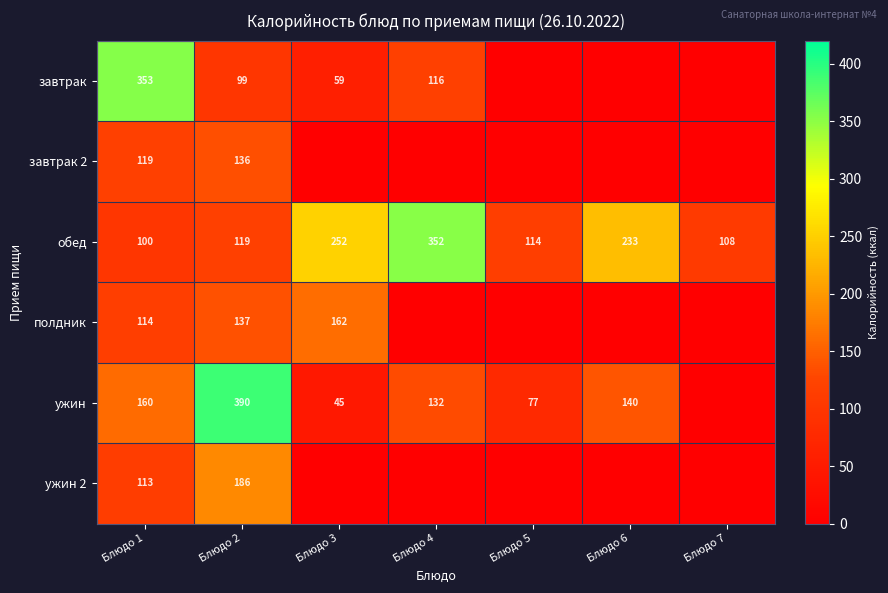

What is the difference between the обед values at Блюдо 7 and Блюдо 5?

6